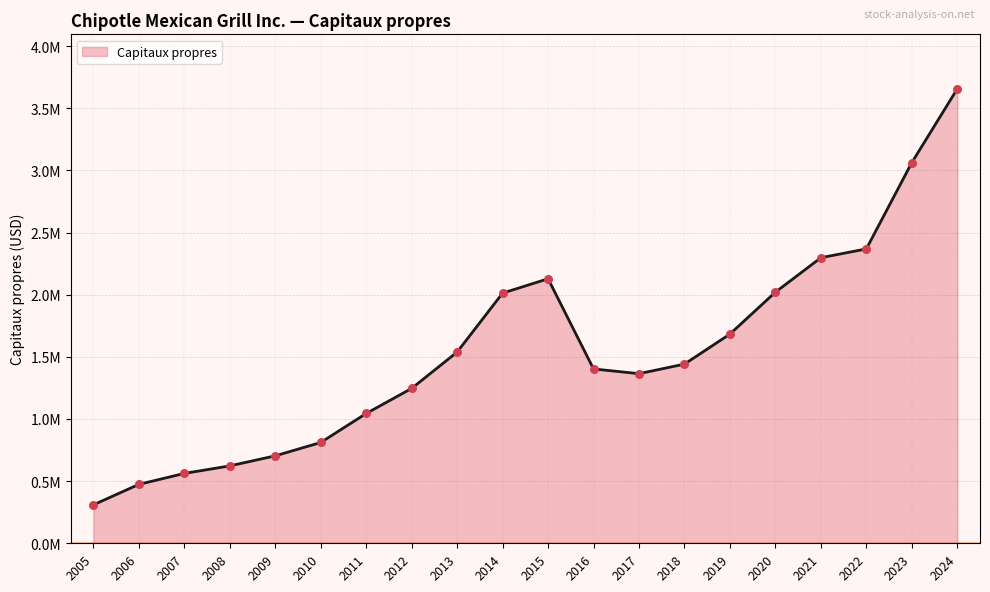

Approximately how many times larger is the value at 2015 compared to 2007?

3.8